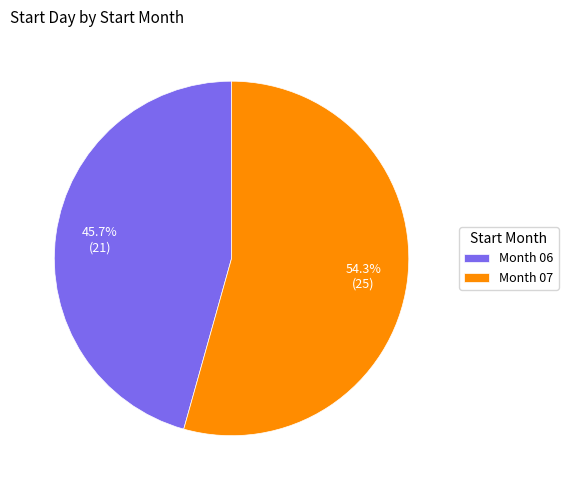

What is the largest slice in the pie chart?

Month 07